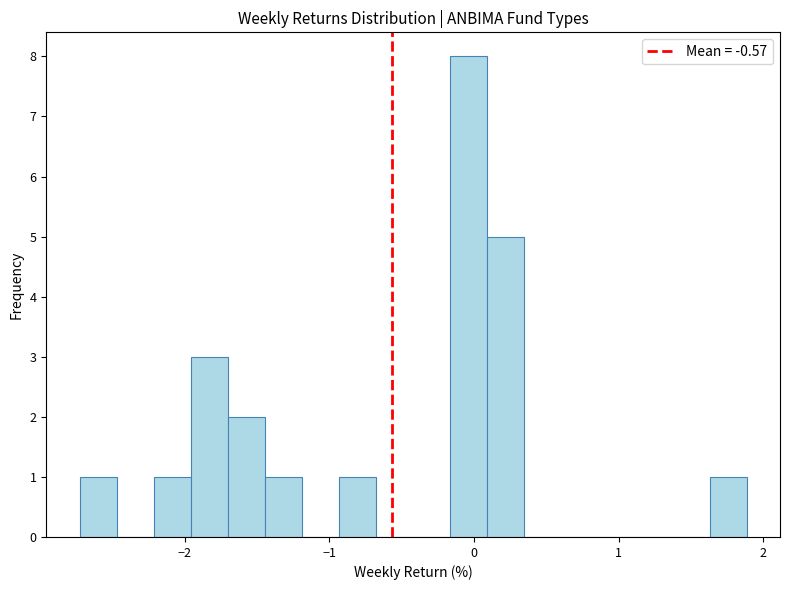

Read against the x-axis, roughly where is the centre of the tallest bar?

0.0